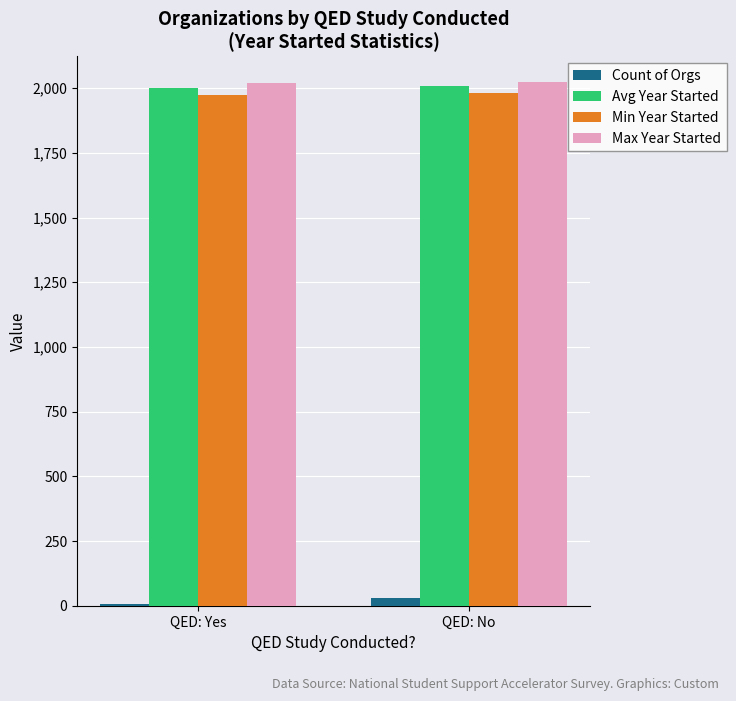

True or false: Min Year Started has a value of 1980 at QED: No.

True